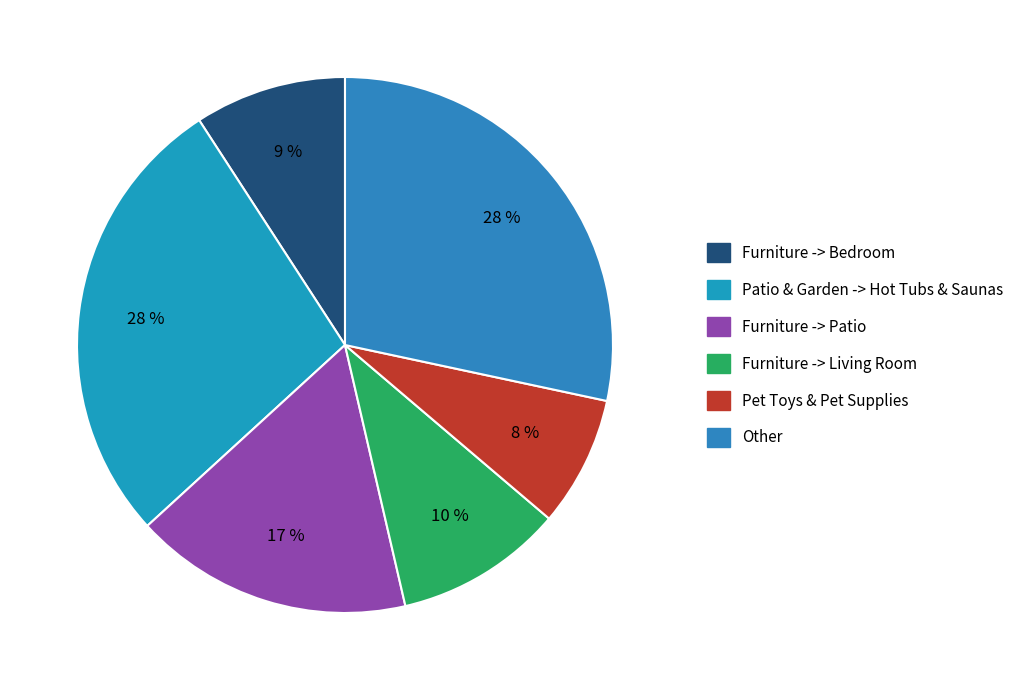

True or false: Patio & Garden -> Hot Tubs & Saunas accounts for 16% of the total.

False